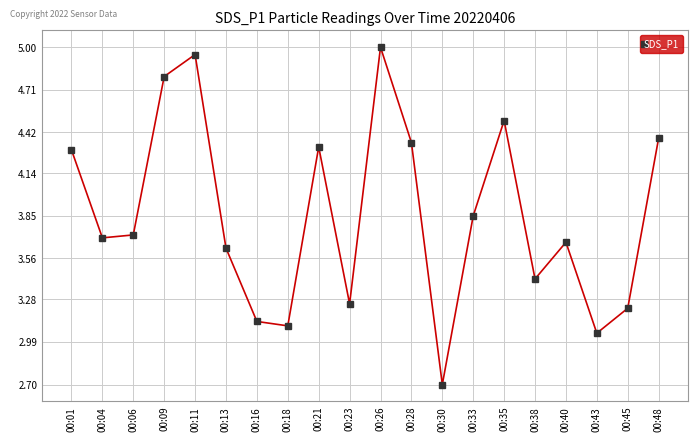

Where is the first local maximum?

00:11